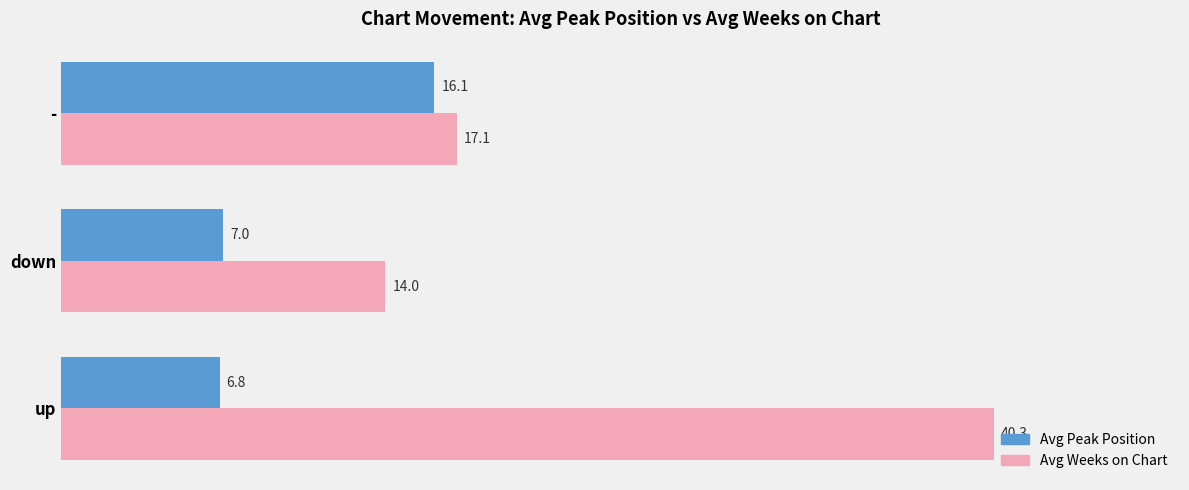

At which label is Avg Weeks on Chart closest to 27?

-